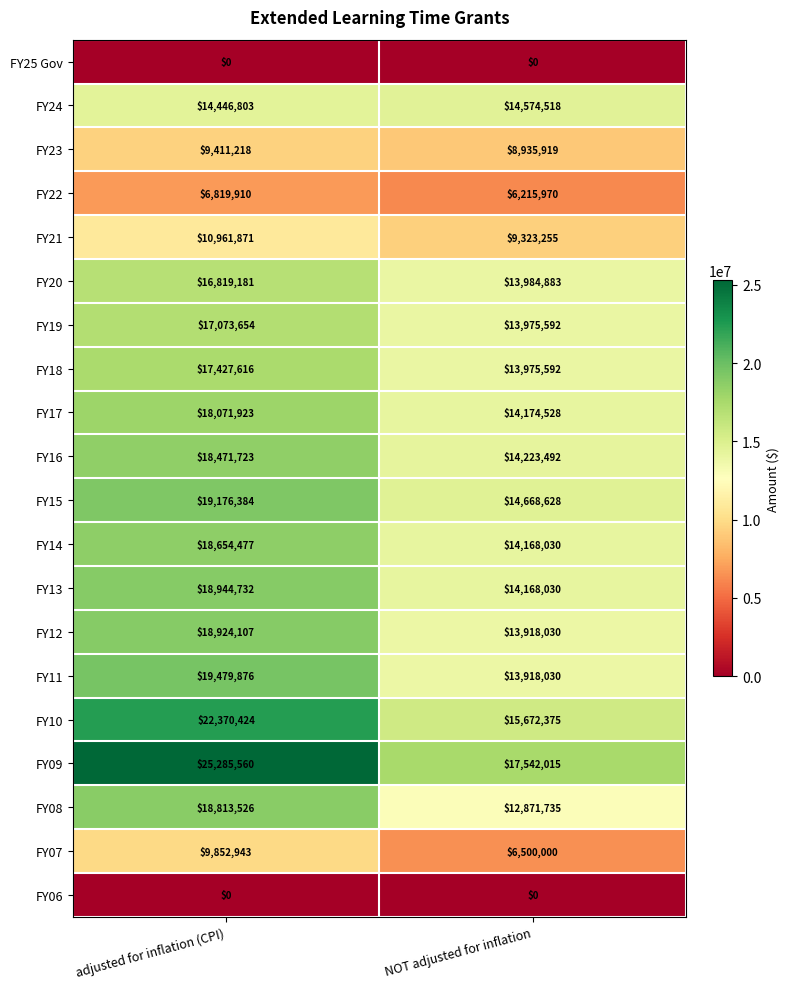

List the labels in order of FY10 value, largest first.

adjusted for inflation (CPI), NOT adjusted for inflation